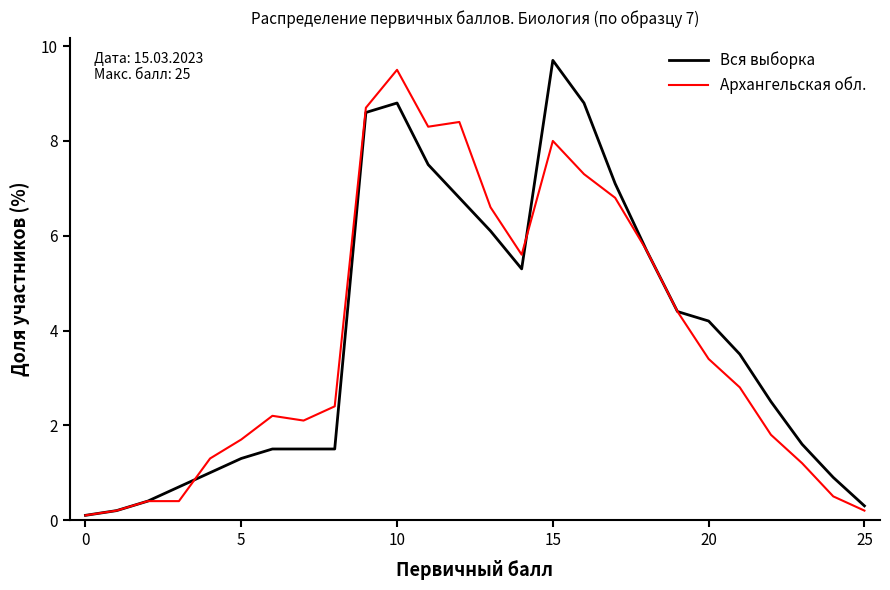

What is the highest value of the Вся выборка series?

9.7